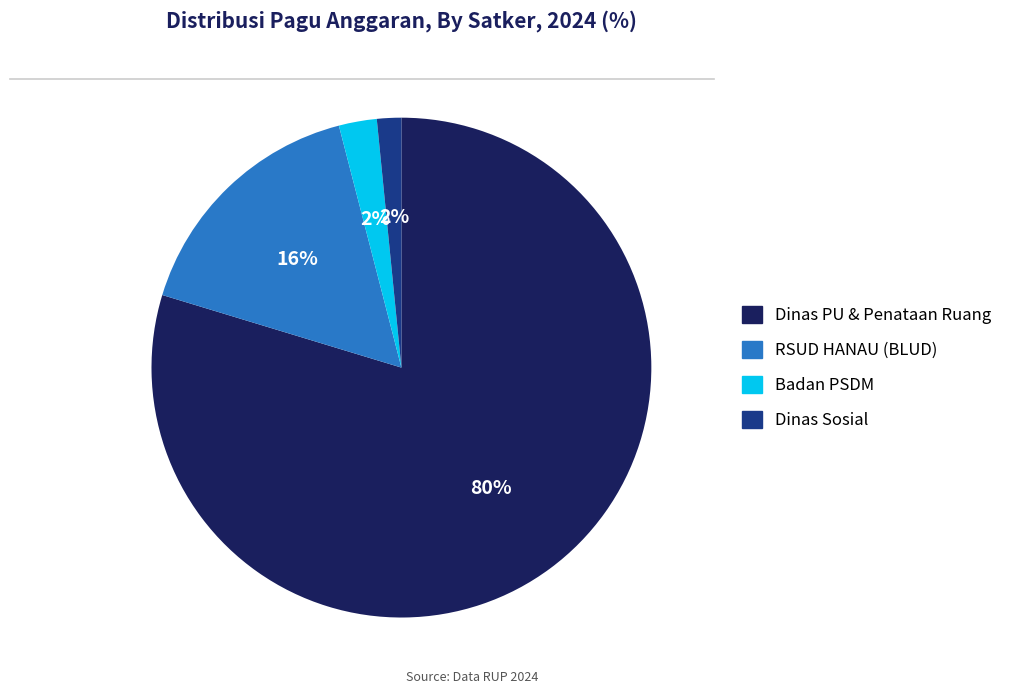

Which has a higher value, RSUD HANAU (BLUD) or Dinas PU & Penataan Ruang?

Dinas PU & Penataan Ruang